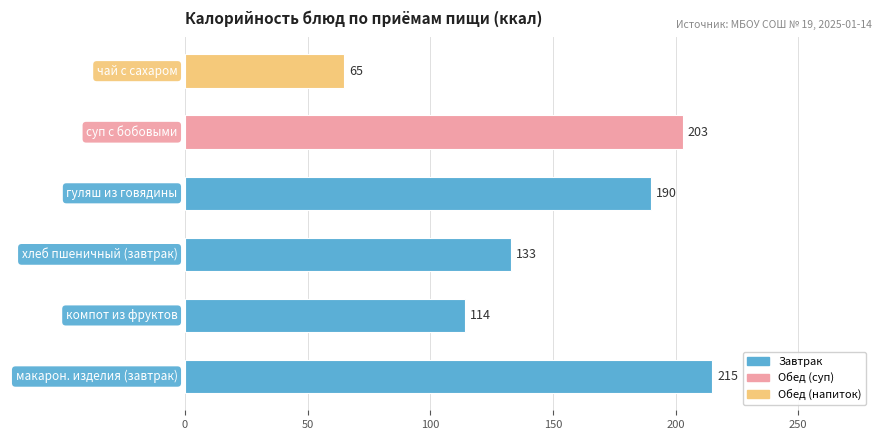

Reading bottom to top, what are all the values shown in this chart?

215	114	133	190	203	65